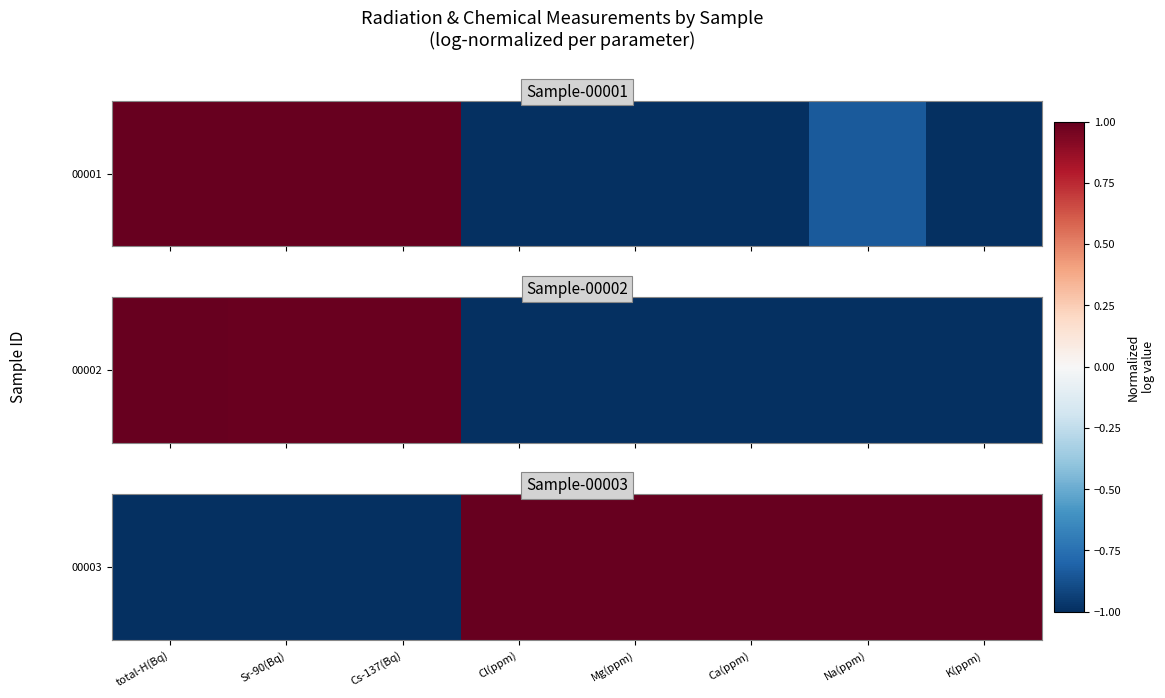

Which has a higher value, Cs-137(Bq) or Mg(ppm)?

Mg(ppm)